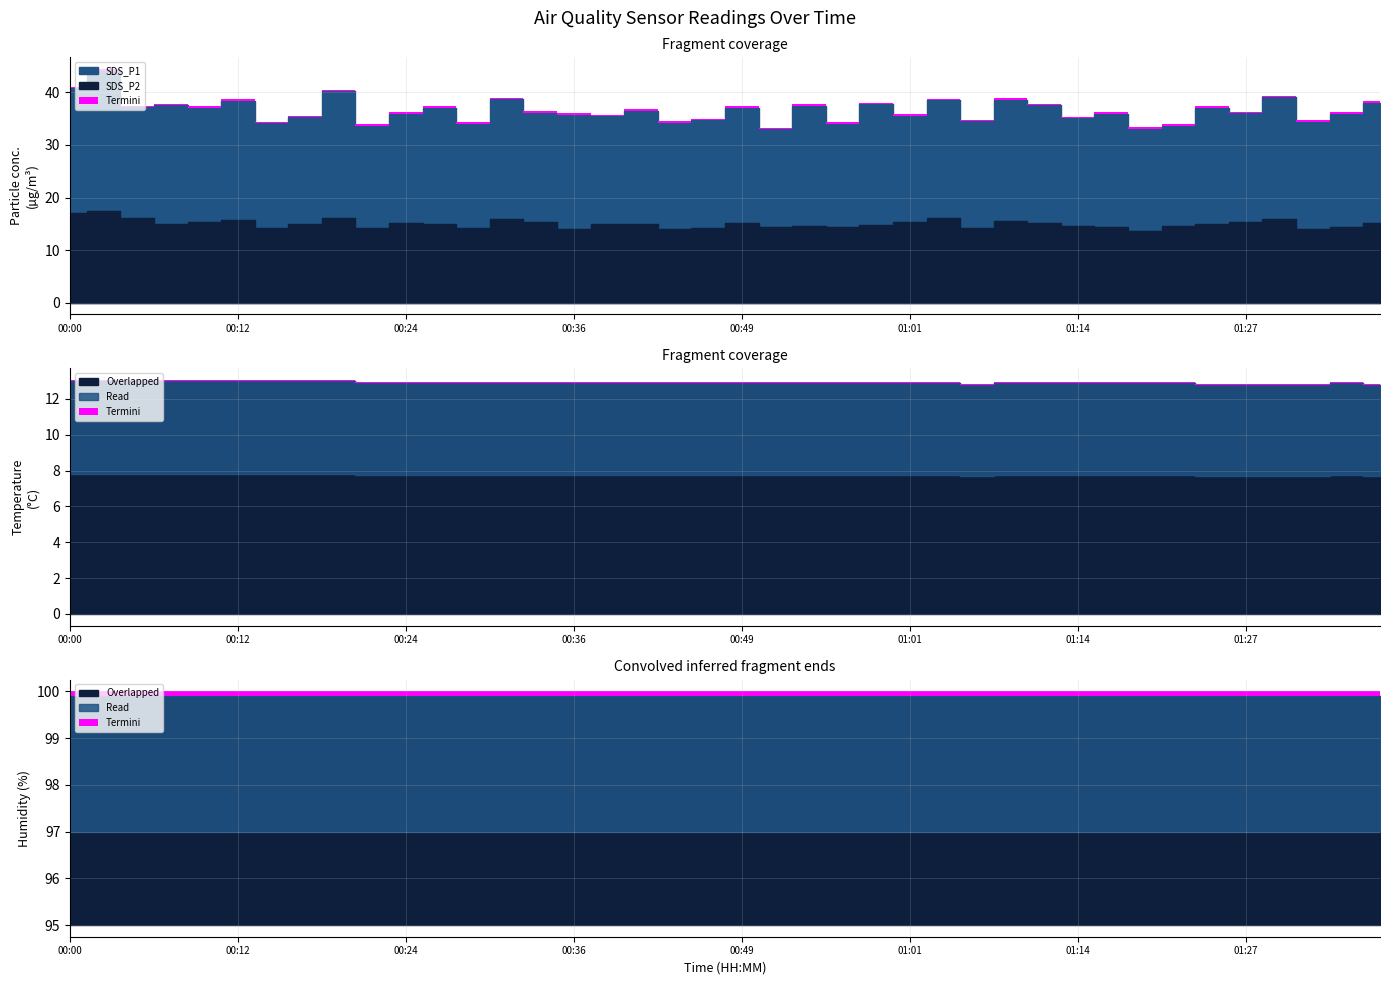

Between 01:17 and 01:38, which series saw the biggest shift?

SDS_P1